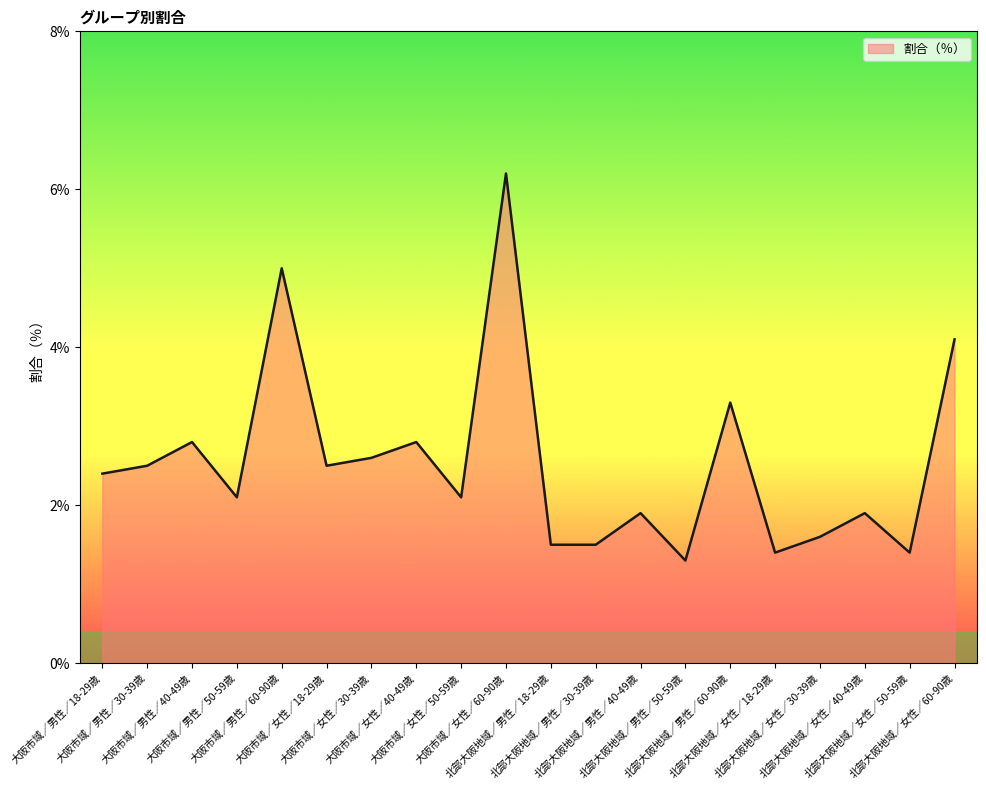

What is the maximum value shown in the chart?

6.2